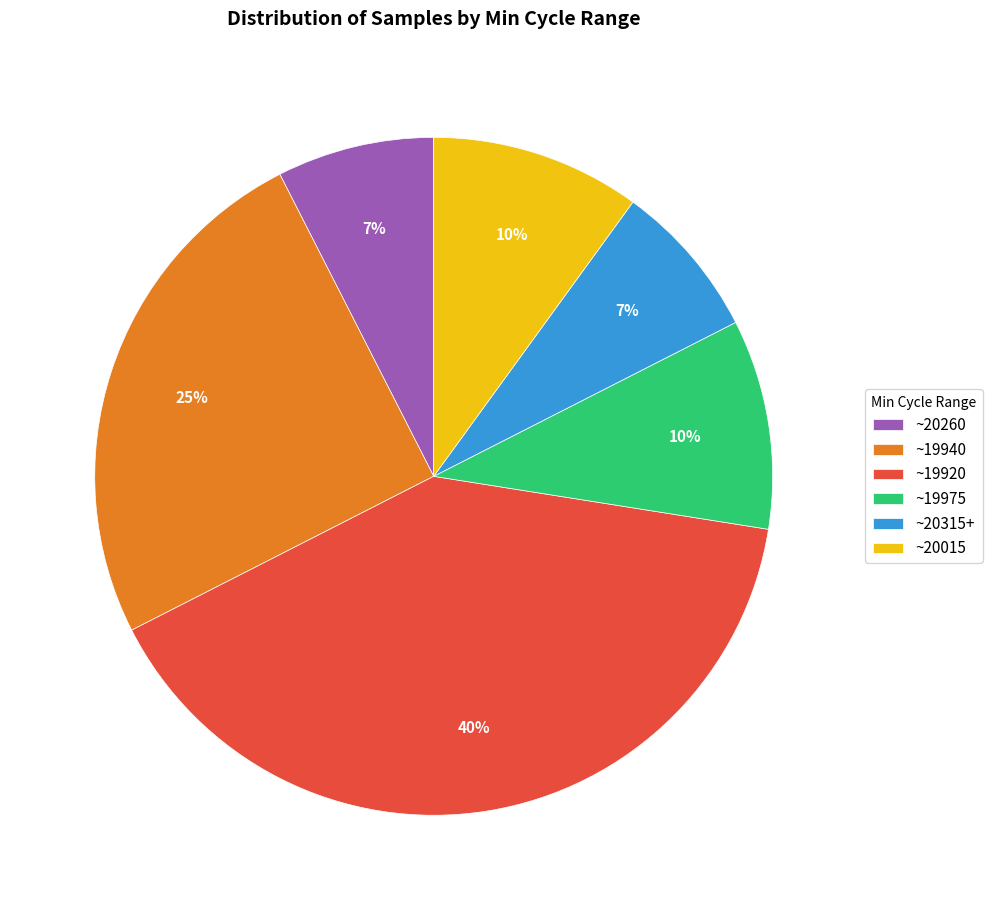

True or false: ~20015 accounts for 10% of the total.

True